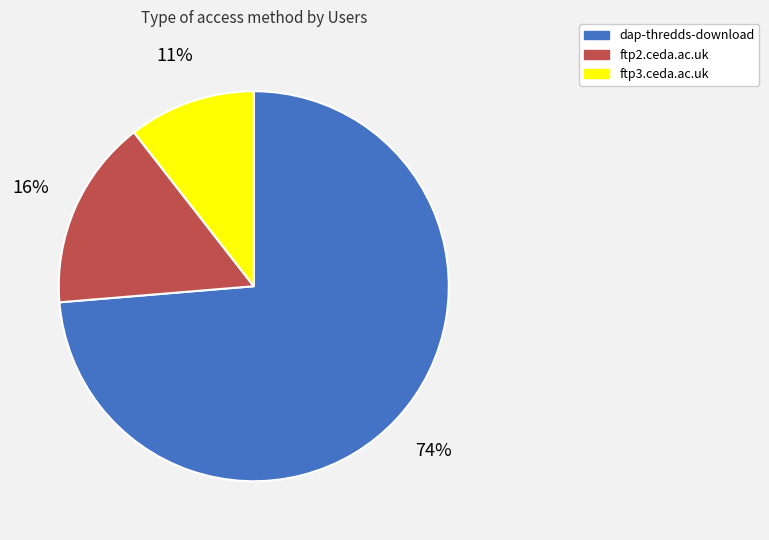

Rank the categories by value from lowest to highest.

ftp3.ceda.ac.uk, ftp2.ceda.ac.uk, dap-thredds-download